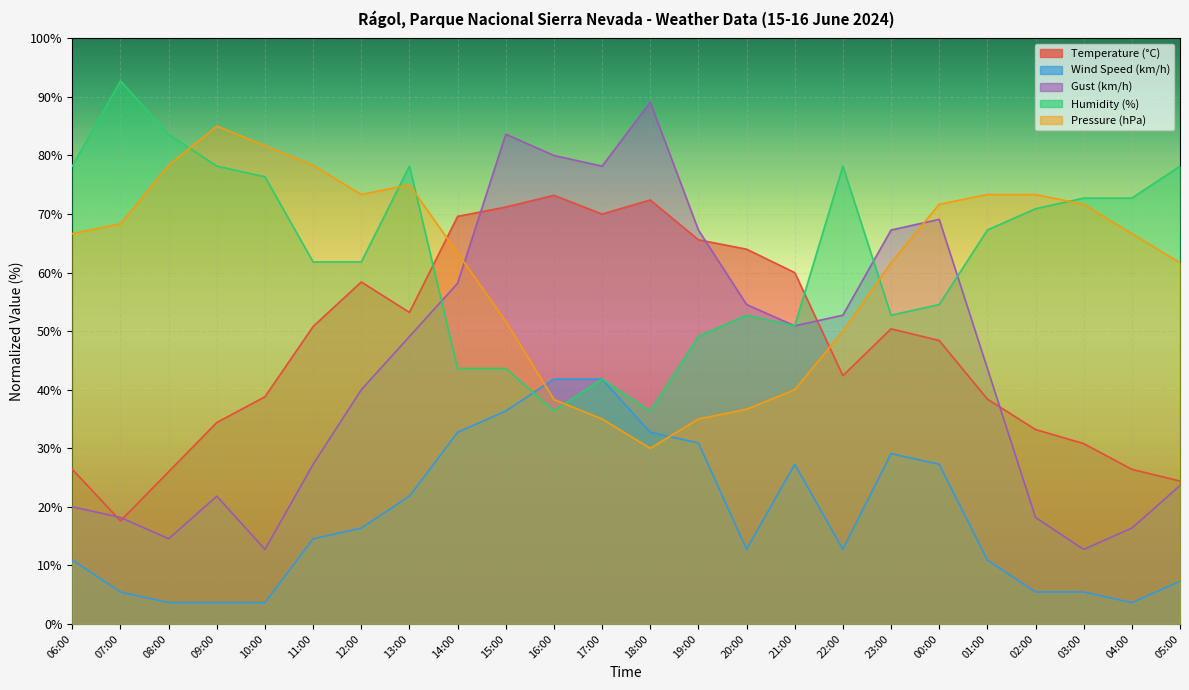

Where does the Temperature (°C) series first go above 50?

11:00